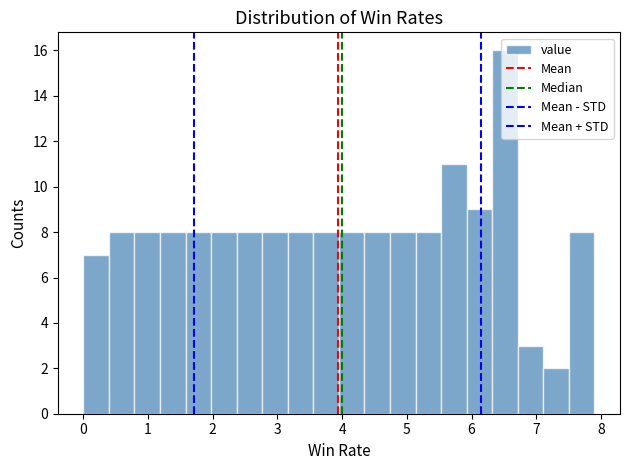

Read against the x-axis, roughly where is the centre of the tallest bar?

6.5